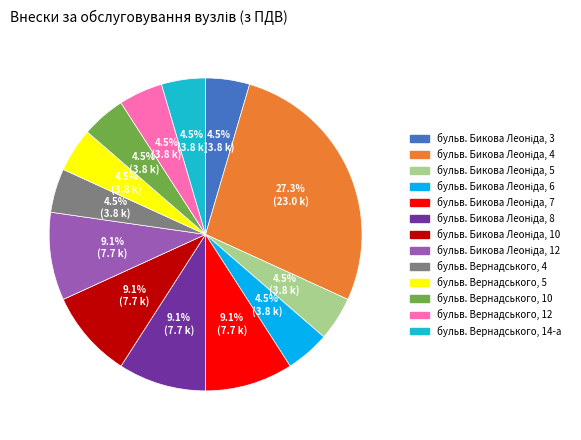

What is the ratio of the value at бульв. Вернадського, 5 to the value at бульв. Вернадського, 14-а?

1.0